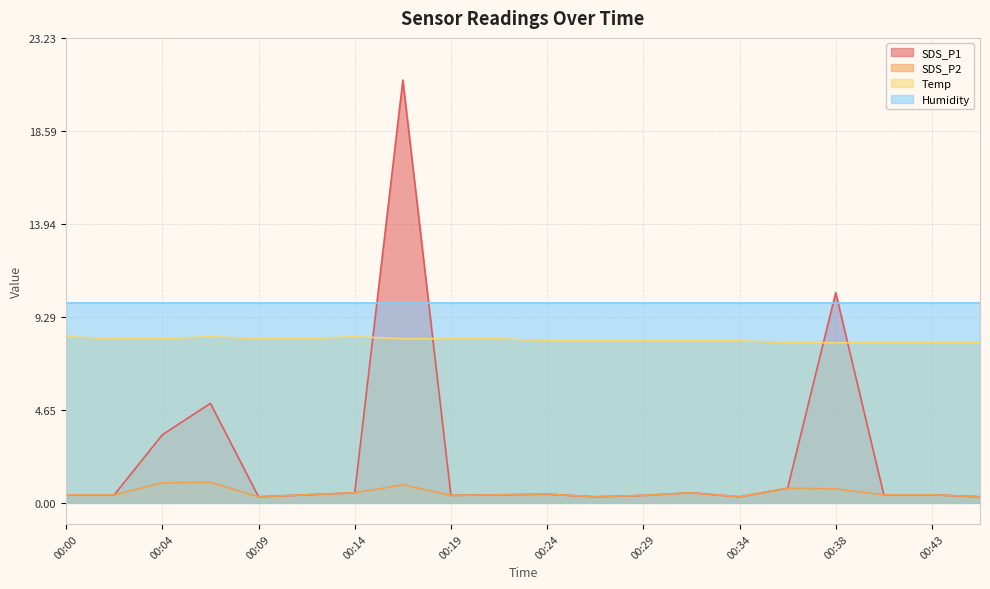

True or false: SDS_P2 and SDS_P1 cross at least once.

False